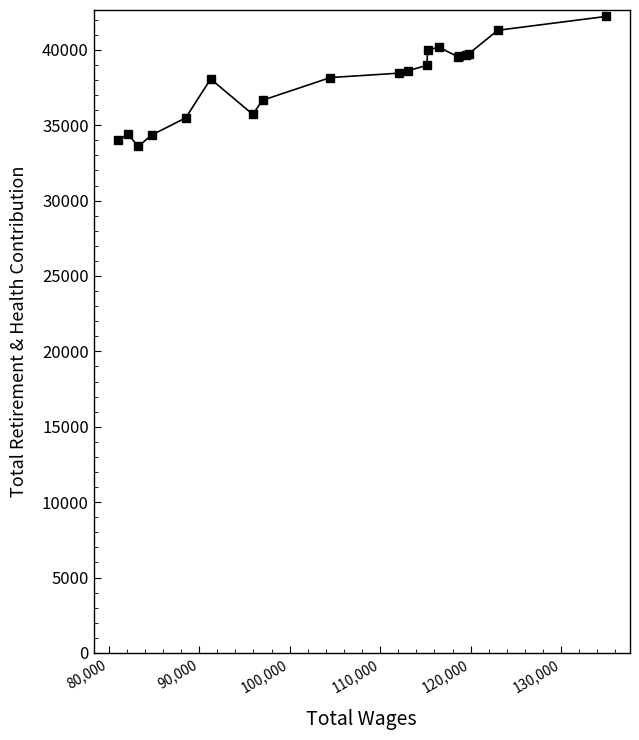

What is the difference between the maximum and minimum values?

8622